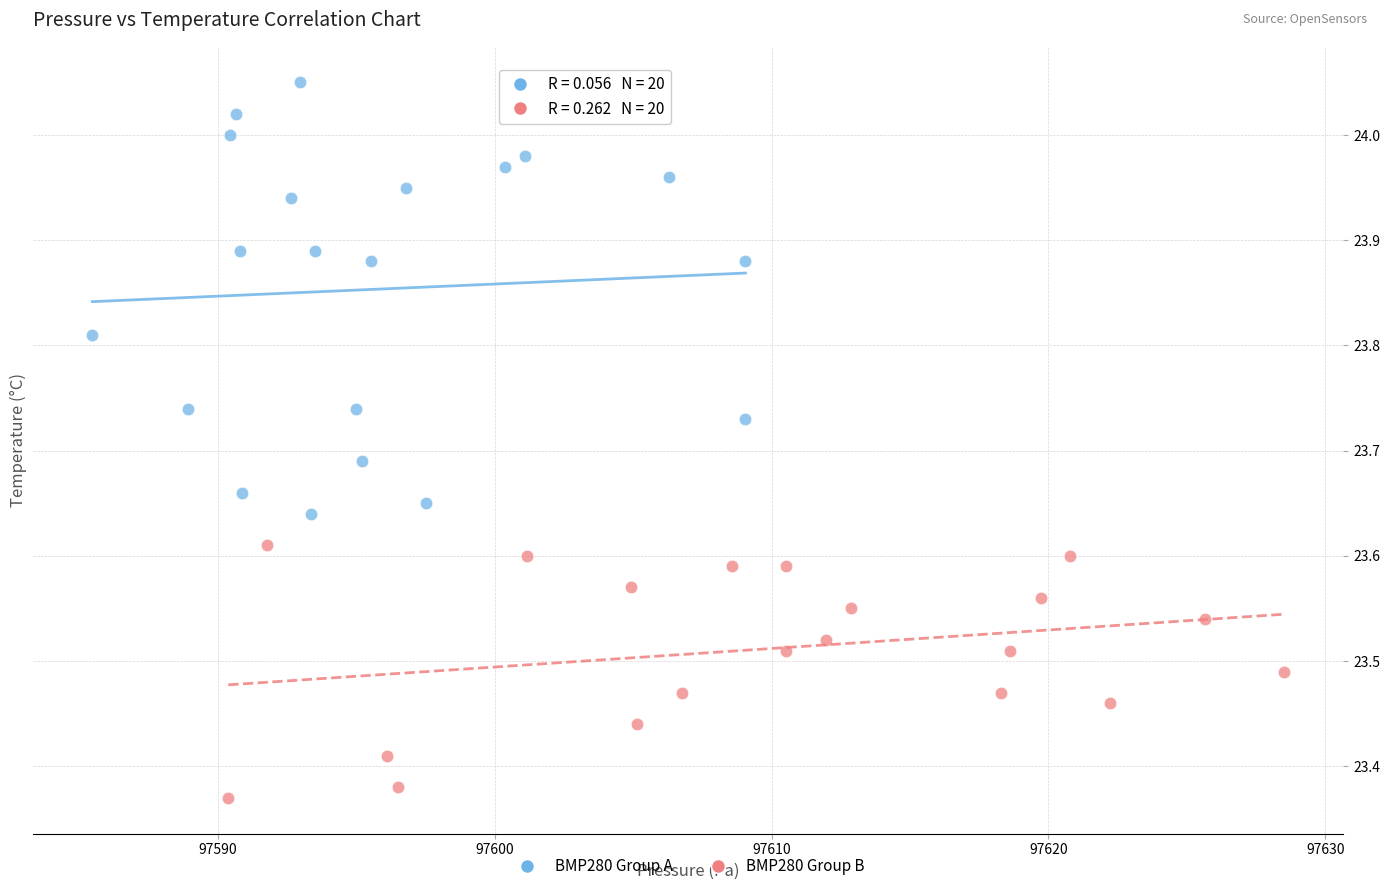

Which series reaches the minimum Y coordinate?

BMP280 Group B